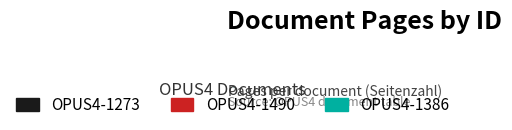

How many segments does this pie chart have?

3